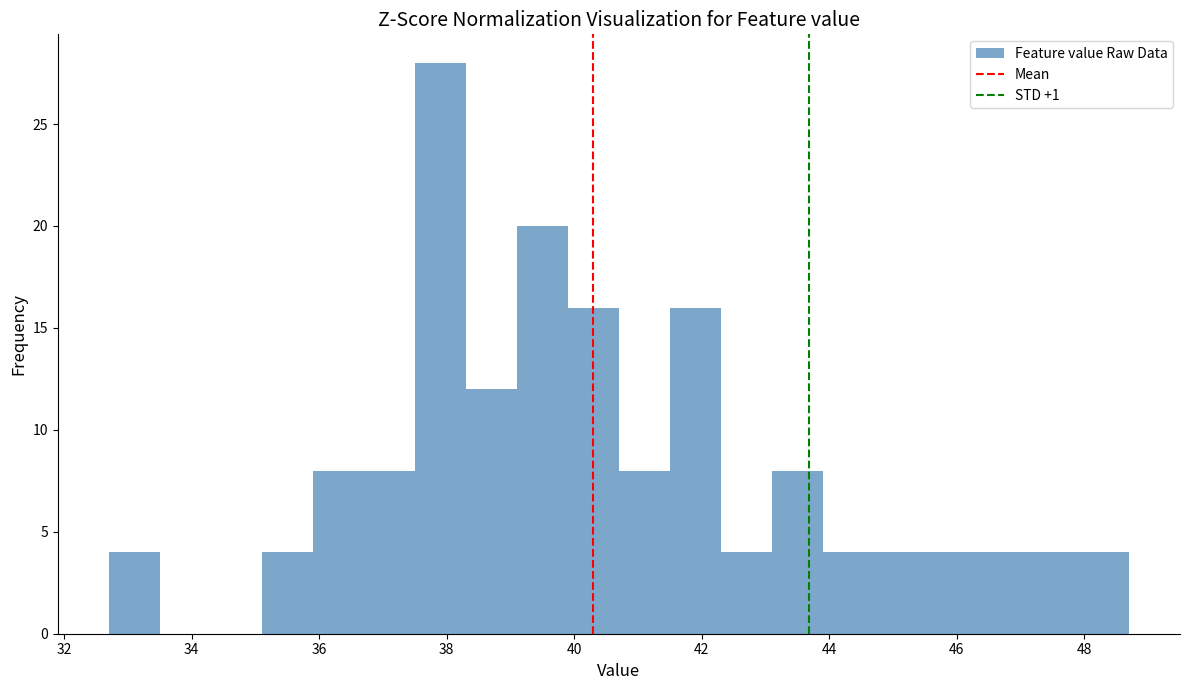

What is the height of the bar covering 40.7 to 41.5 on the x-axis? Neither the bar edges nor the heights are printed on the chart, so give them approximately, as read against the axes.

8